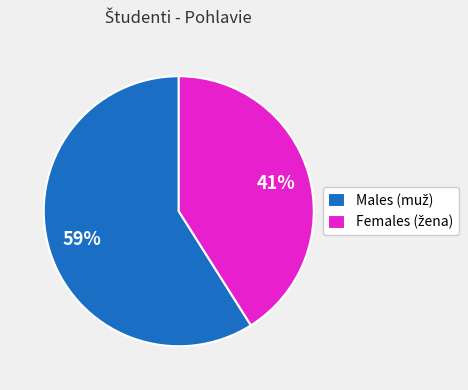

To the nearest percent, what is the difference between the largest and smallest slice percentages?

18%